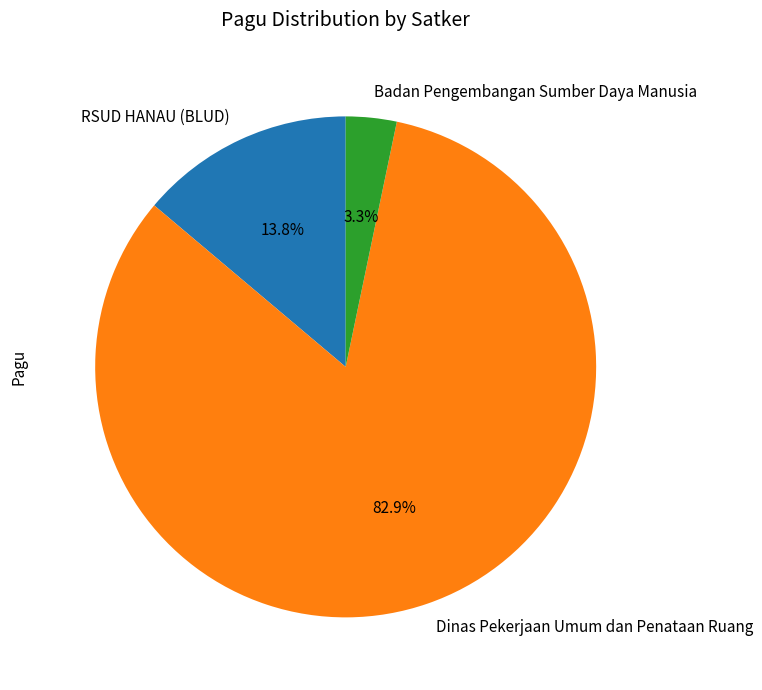

Which slice is the smallest?

Badan Pengembangan Sumber Daya Manusia